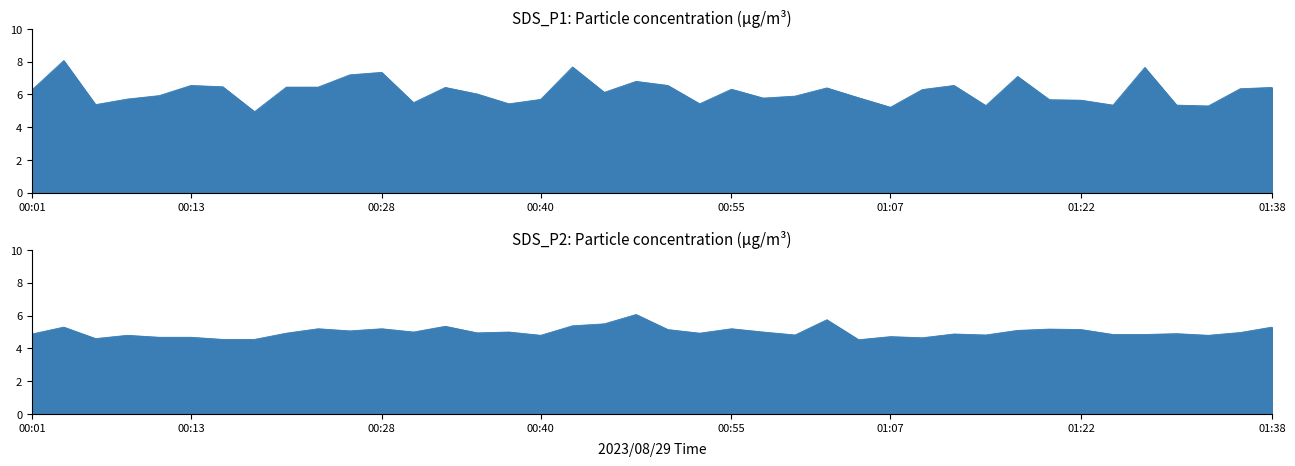

True or false: SDS_P1 and SDS_P2 cross at least once.

False